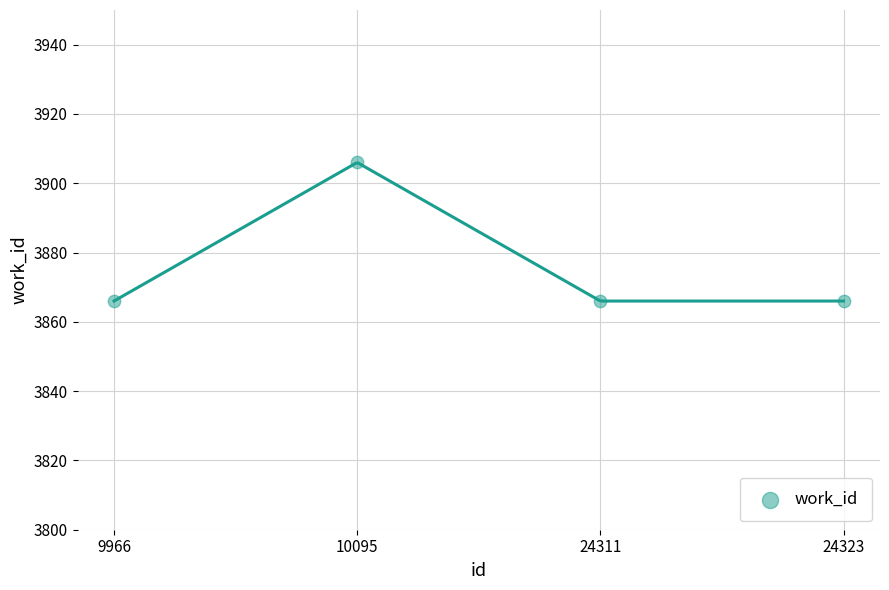

What is the ratio of the value at 10095 to the value at 24323?

1.0